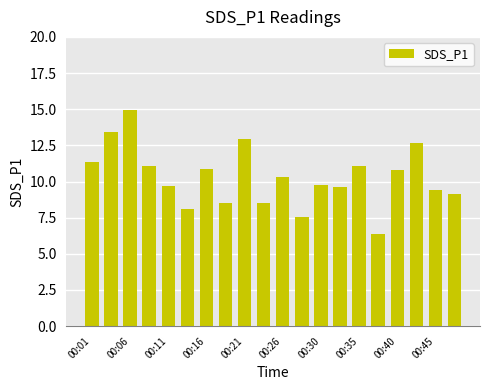

What is the difference between the maximum and minimum values?

8.6